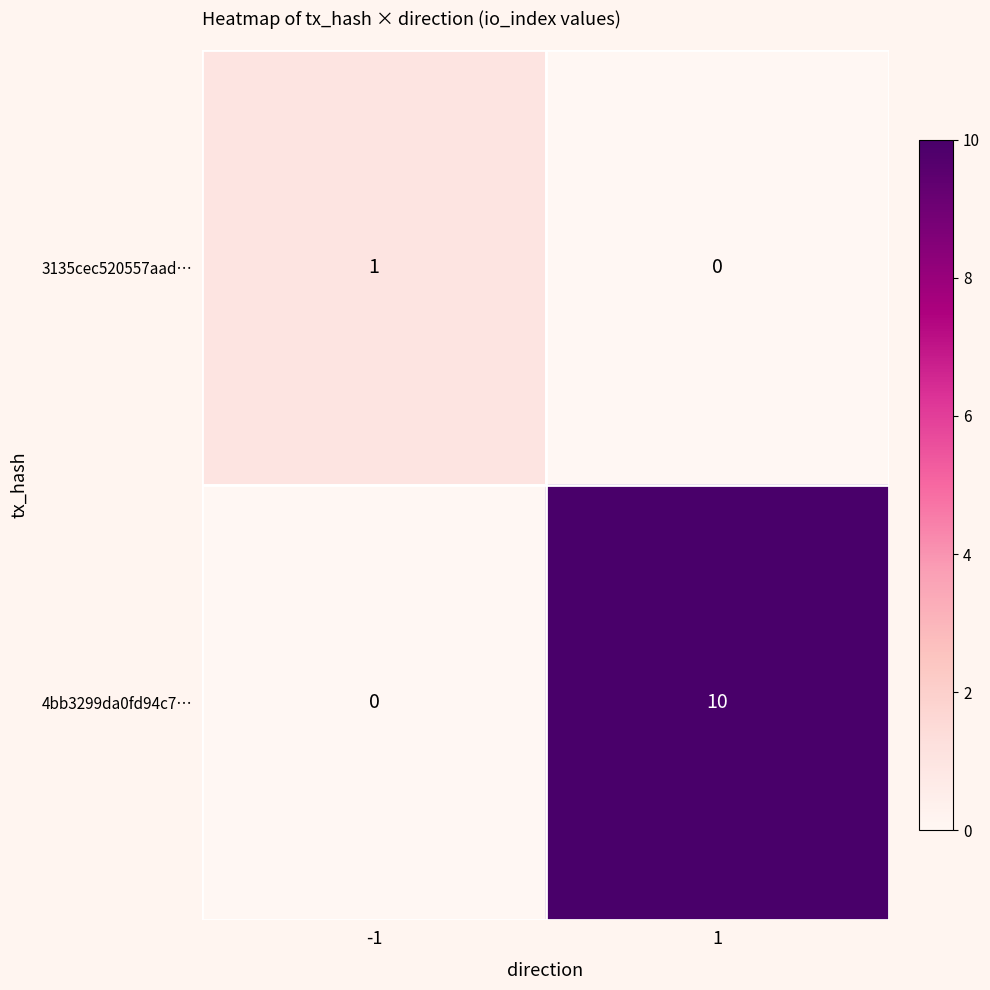

How many distinct data groups are displayed?

2